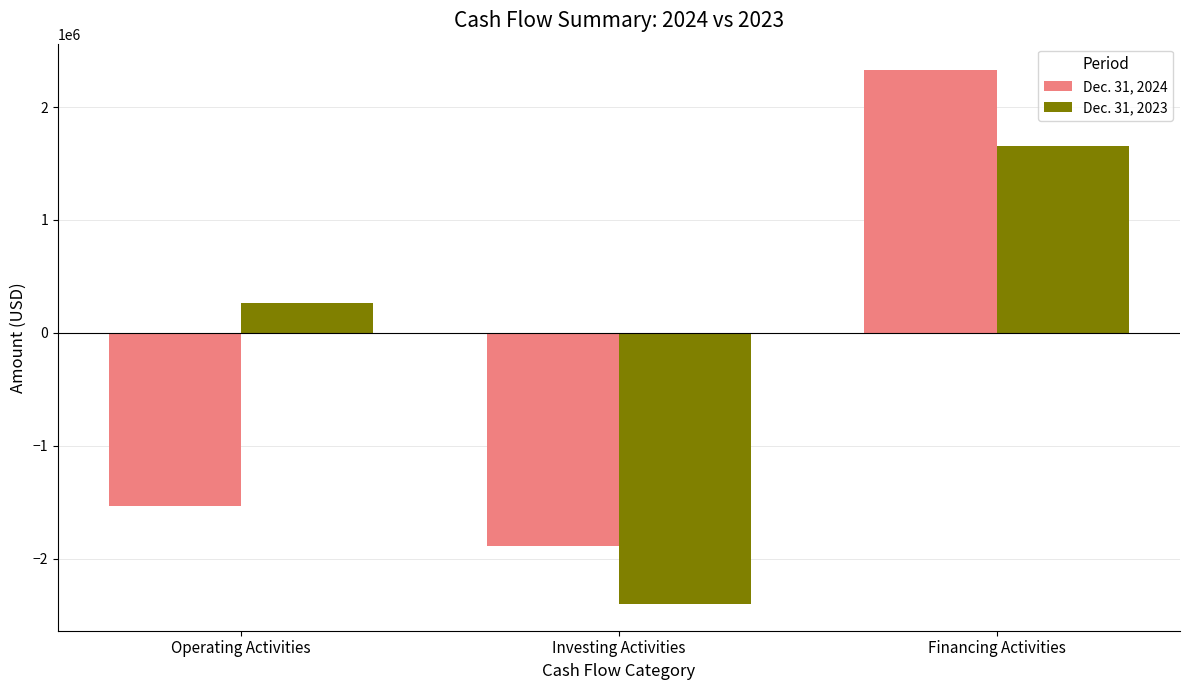

Where is Dec. 31, 2023 nearest to the value -375609?

Operating Activities